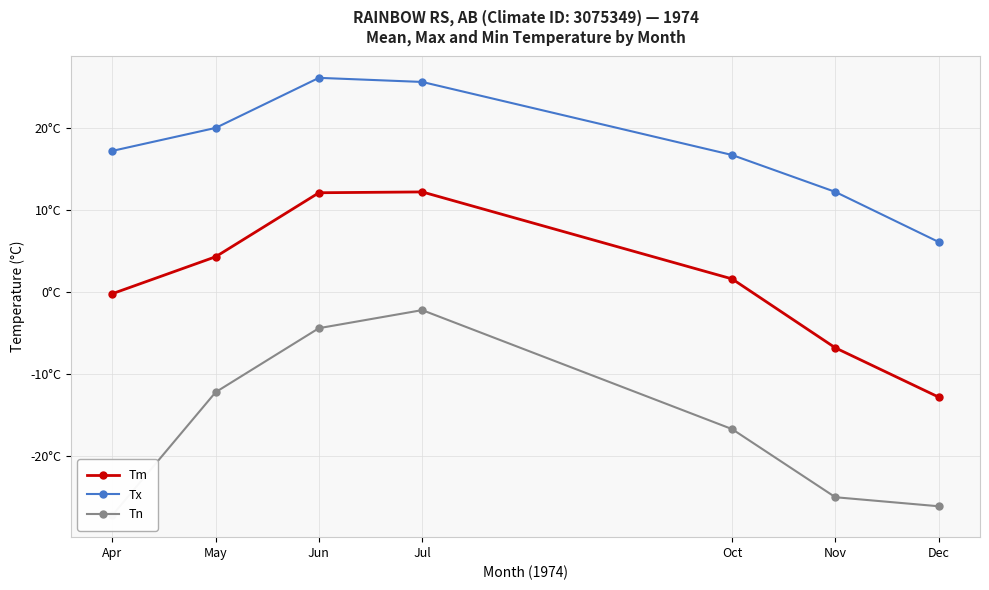

What is the lowest value of the Tn series?

-27.2